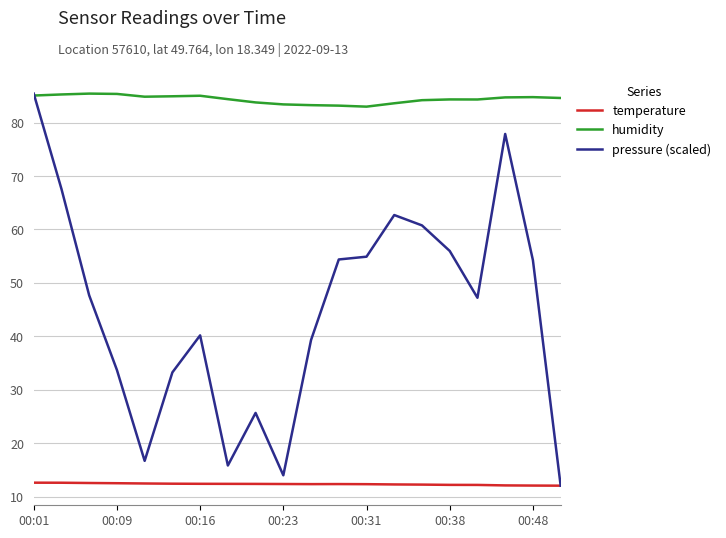

How many lines are shown in the chart?

3